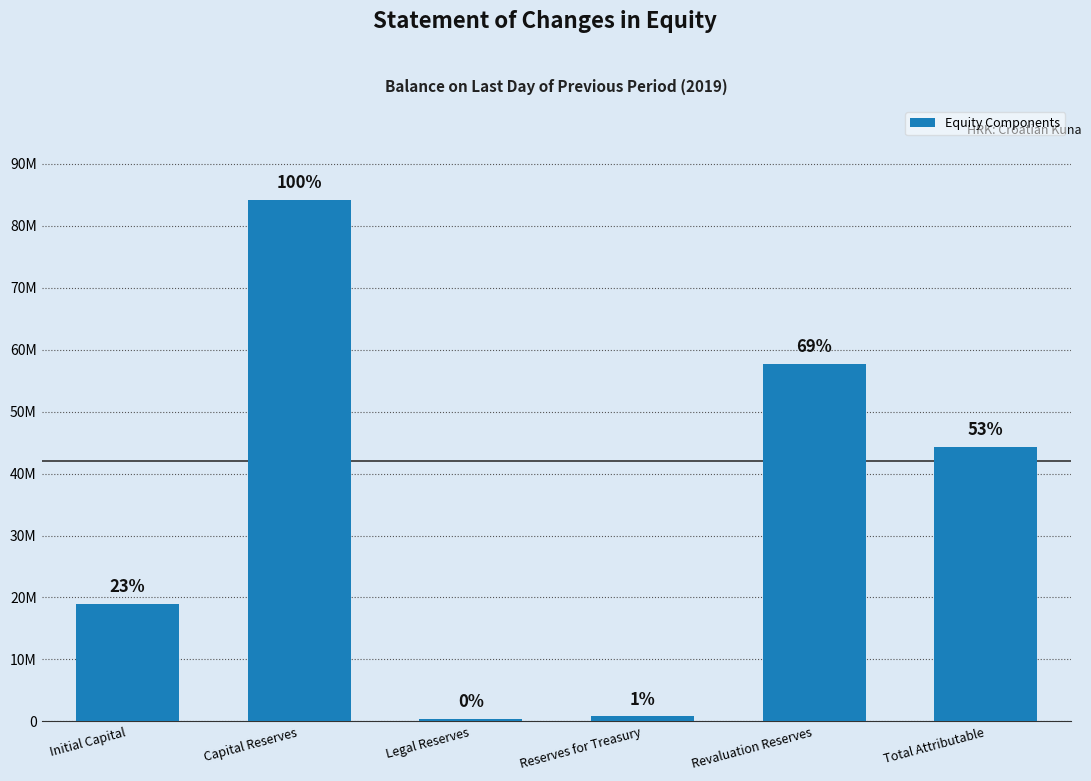

What is the change in value from Initial Capital to Reserves for Treasury?

-18216430